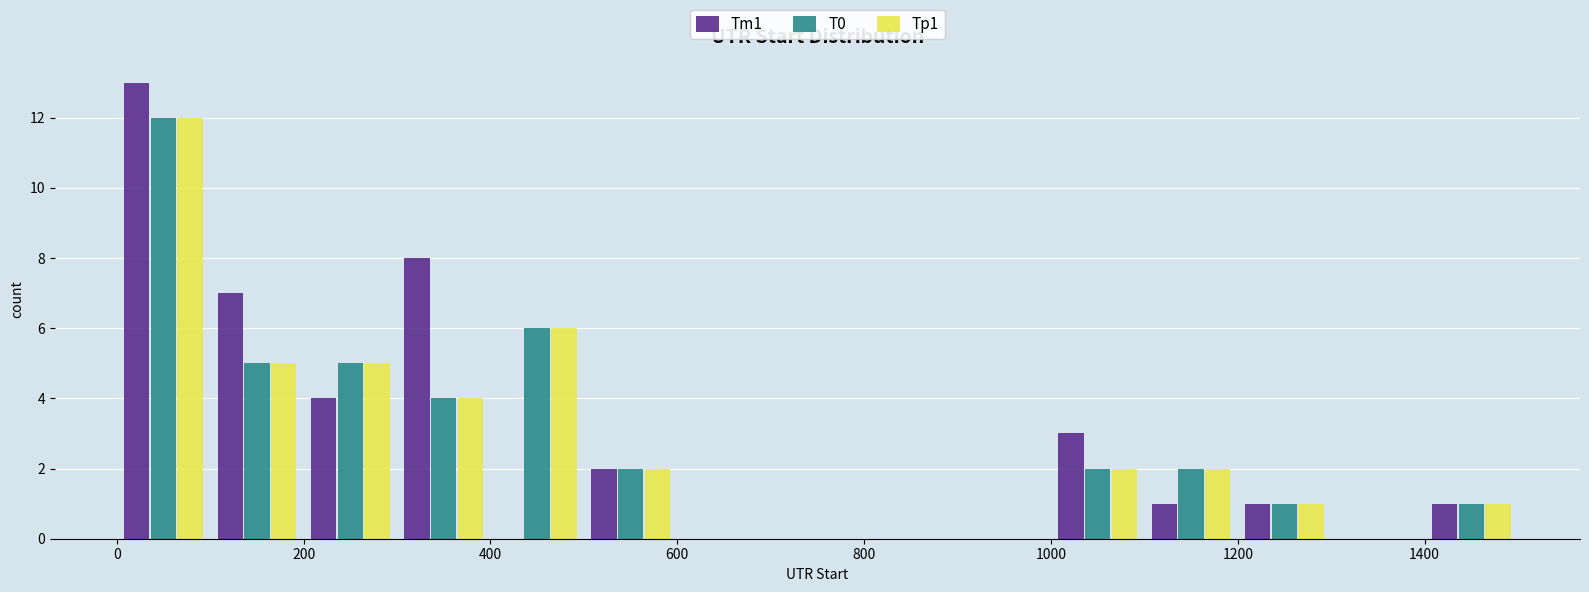

Reading left to right, transcribe this chart: for each range on the x-axis, give the height of each series' bar. The values are not printed on the chart, so give them approximately, as read against the axis.

0 to 100: Tm1=13	T0=12	Tp1=12
100 to 200: Tm1=7	T0=5	Tp1=5
200 to 300: Tm1=4	T0=5	Tp1=5
300 to 400: Tm1=8	T0=4	Tp1=4
400 to 500: Tm1=0	T0=6	Tp1=6
500 to 600: Tm1=2	T0=2	Tp1=2
600 to 700: Tm1=0	T0=0	Tp1=0
700 to 800: Tm1=0	T0=0	Tp1=0
800 to 900: Tm1=0	T0=0	Tp1=0
900 to 1000: Tm1=0	T0=0	Tp1=0
1000 to 1100: Tm1=3	T0=2	Tp1=2
1100 to 1200: Tm1=1	T0=2	Tp1=2
1200 to 1300: Tm1=1	T0=1	Tp1=1
1300 to 1400: Tm1=0	T0=0	Tp1=0
1400 to 1500: Tm1=1	T0=1	Tp1=1